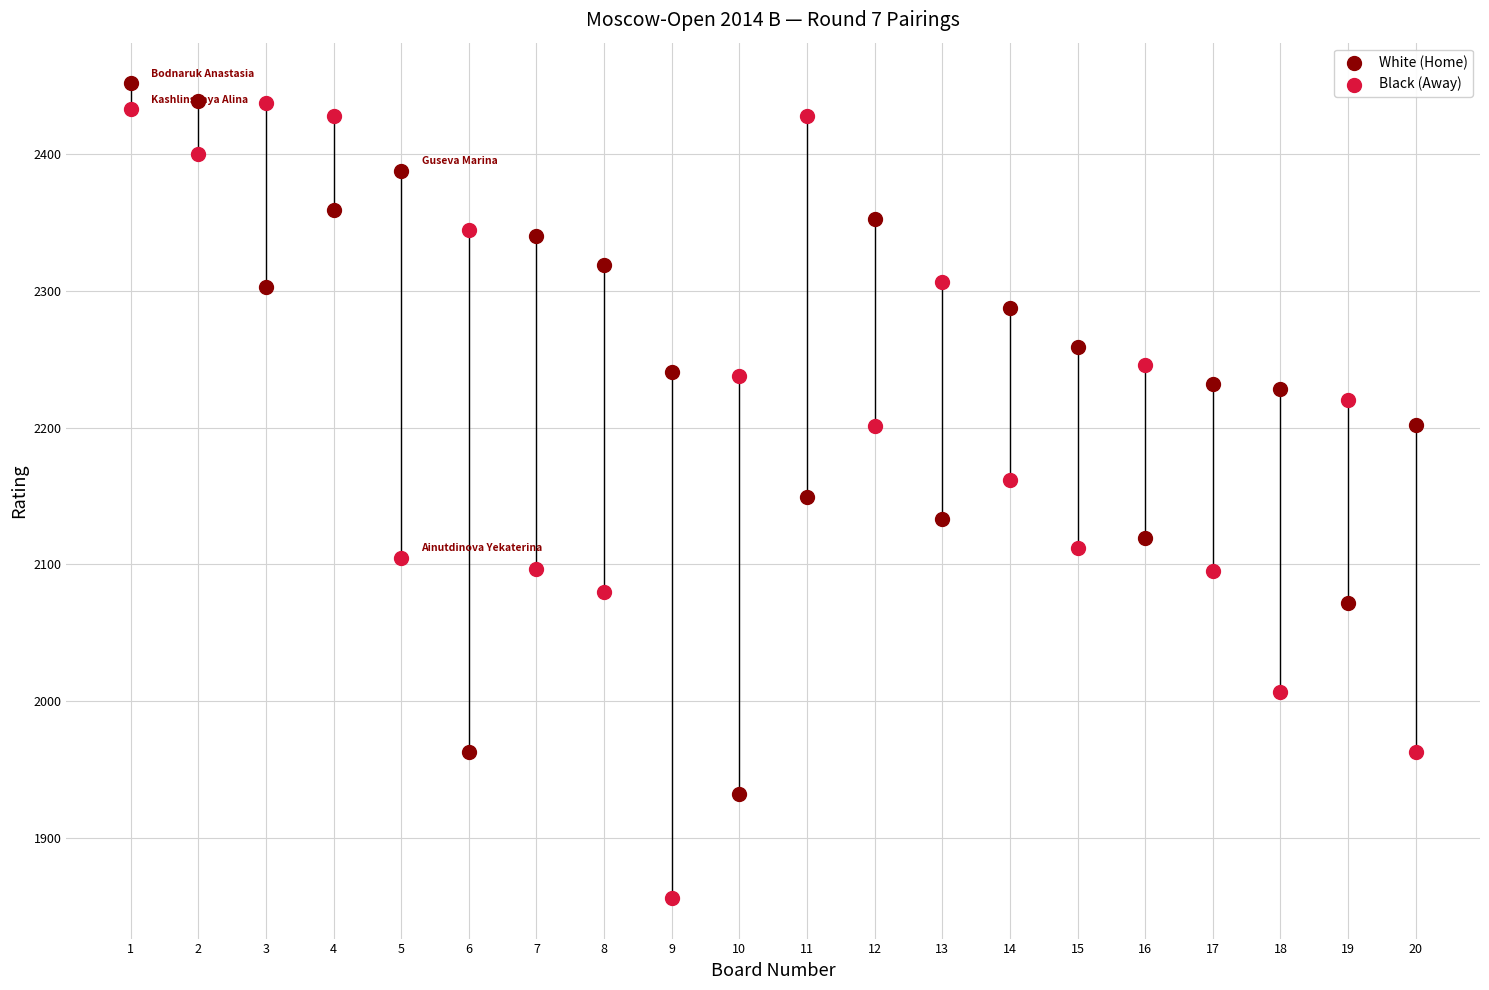

What are all the series names shown in the legend?

White (Home), Black (Away)